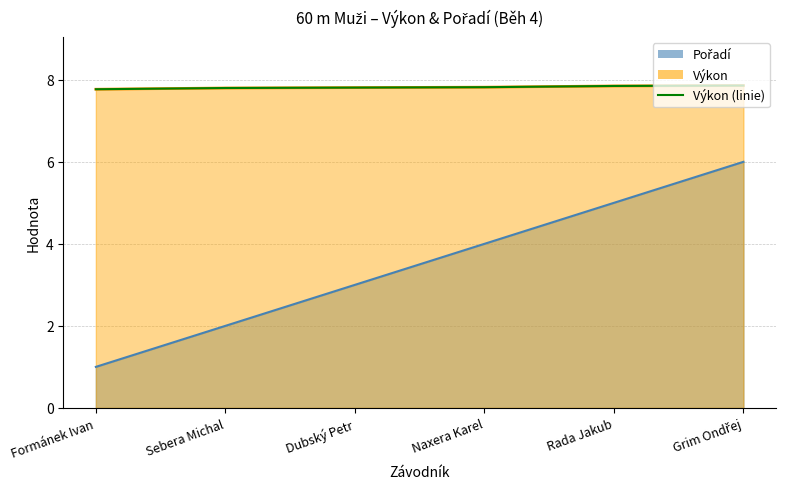

What position from the right is Sebera Michal?

5